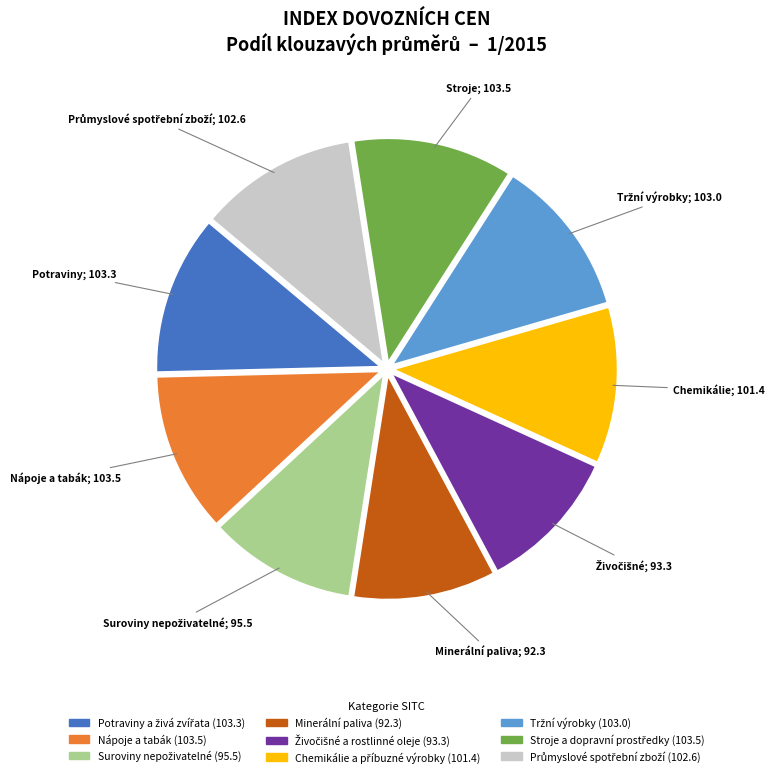

Is it true that Minerální paliva is 10% of the pie?

True